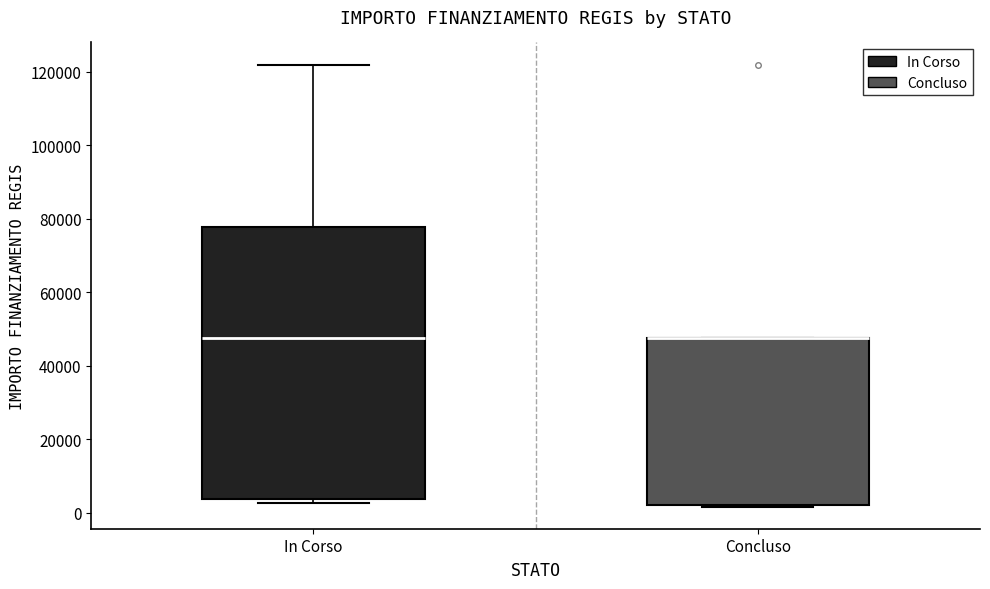

Which box is the tallest, from its lower edge to its upper edge?

In Corso